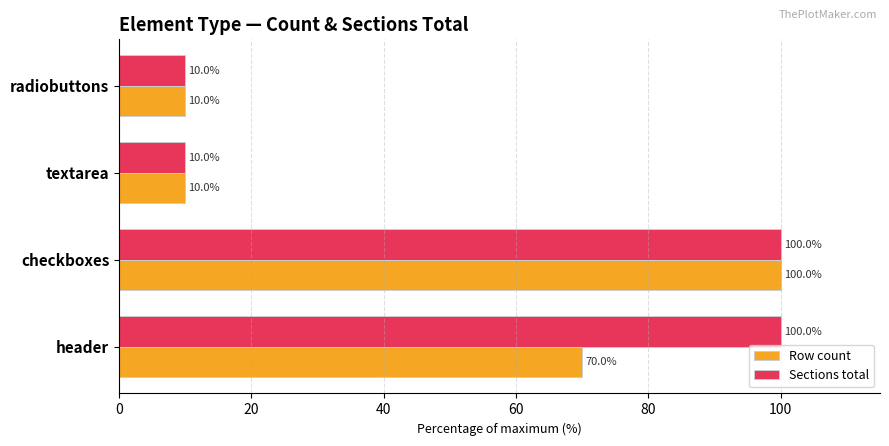

What is the maximum value shown in the chart?

100